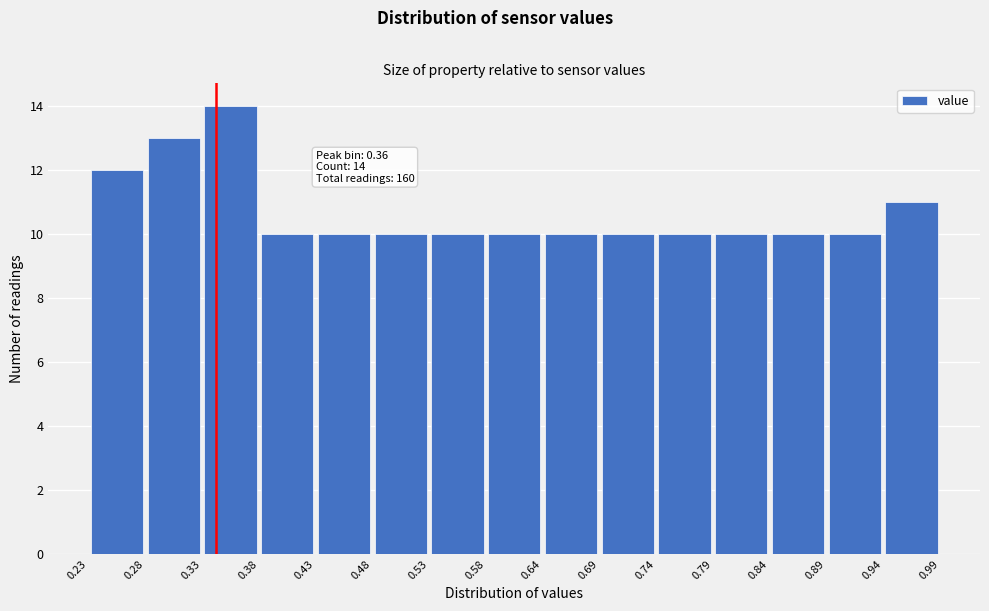

Which range on the x-axis has the tallest bar?

0.33 to 0.38